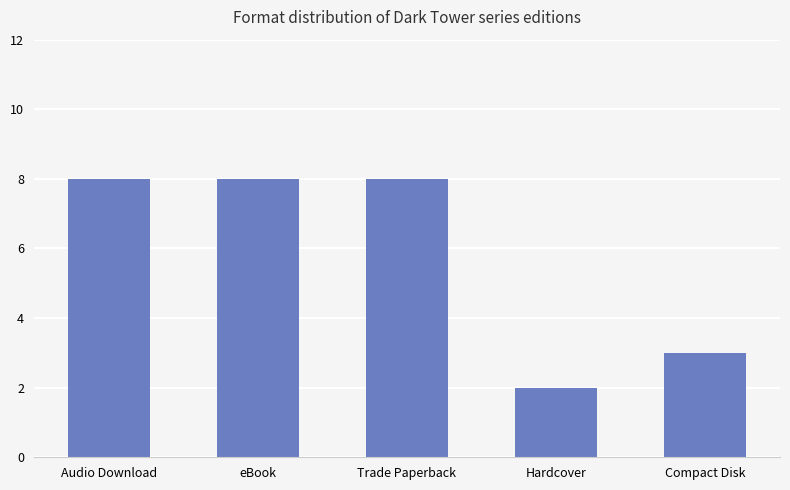

The chart shows a value of 12 at Audio Download. True or false?

False